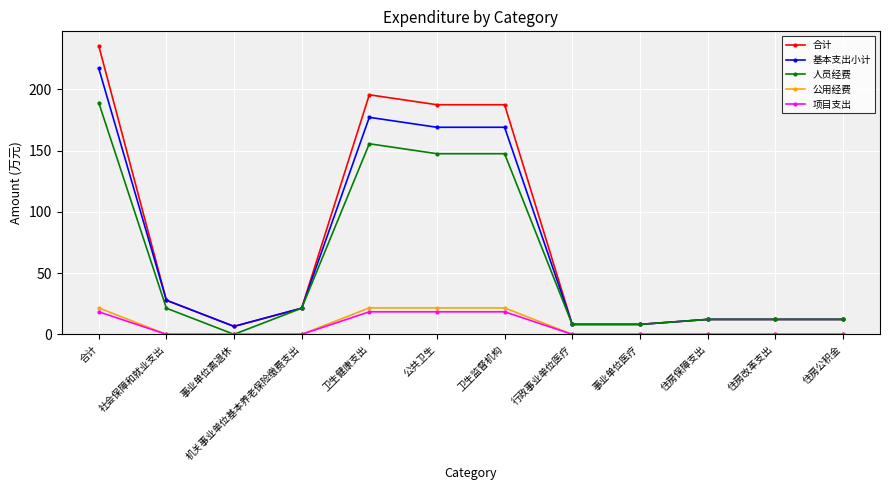

True or false: 项目支出 has a value of 0.0 at 机关事业单位基本养老保险缴费支出.

True